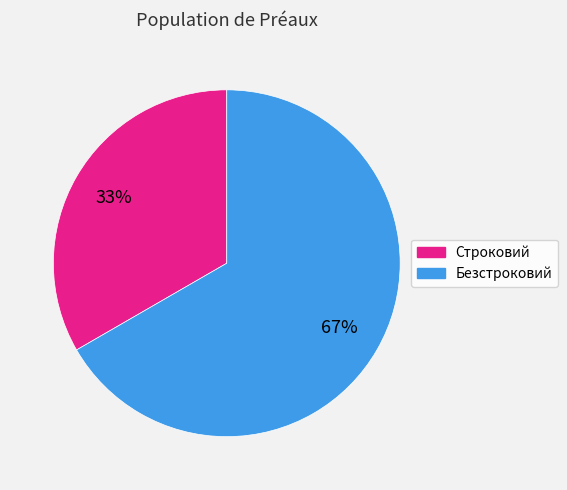

Is Строковий the majority of the pie?

No